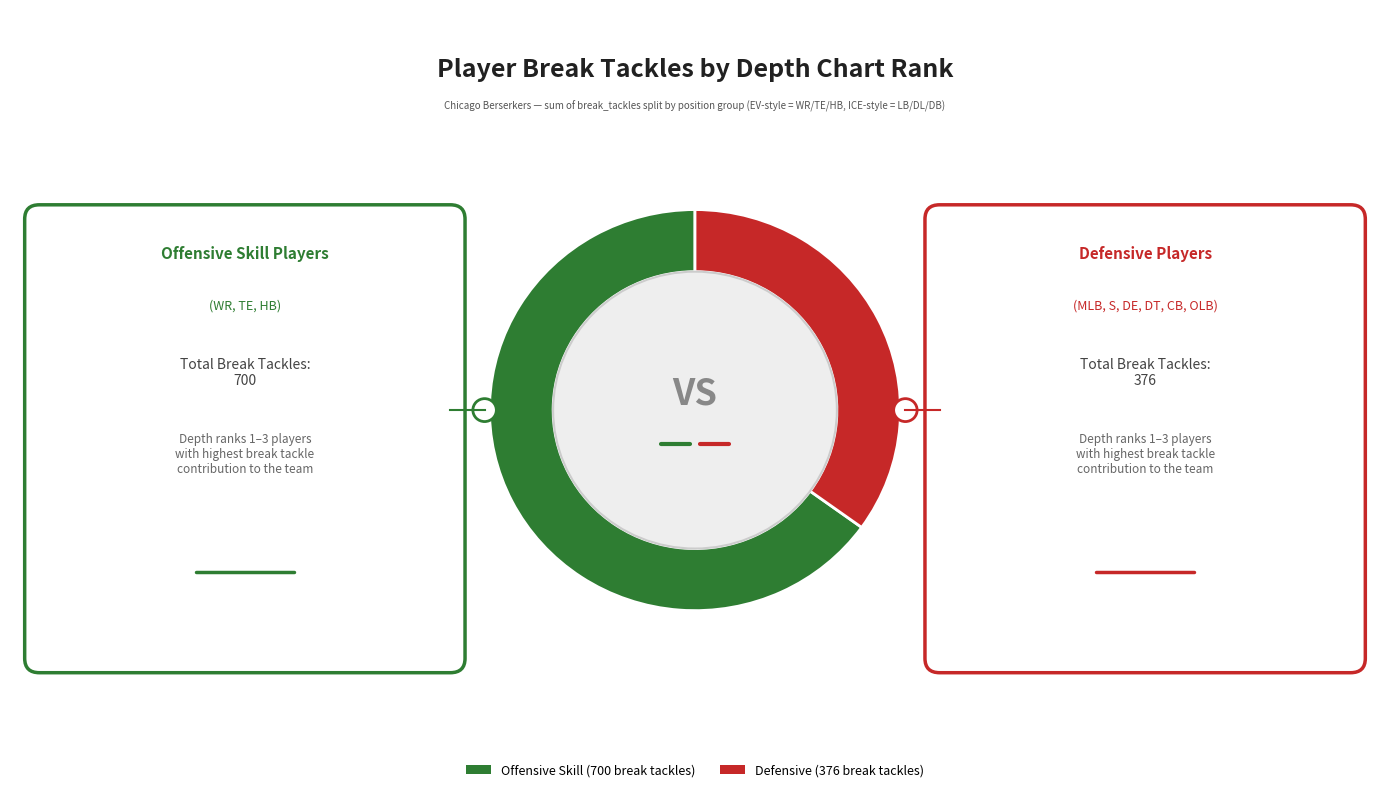

The K-1 slice represents 6% of the pie. True or false?

False